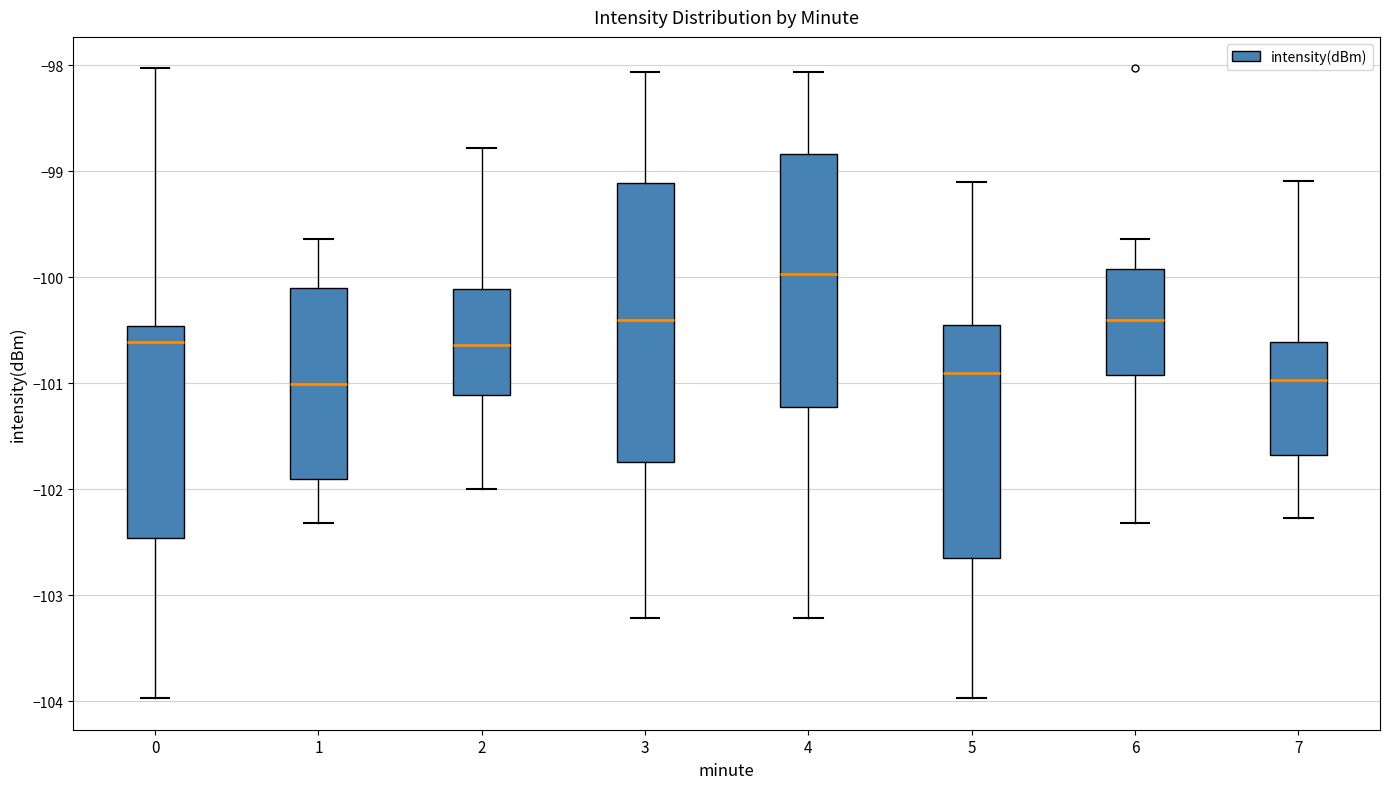

Reading left to right, read every box against the y-axis: the position of its median line, the range the box covers, and the ends of its whiskers. The values are not printed on the chart, so give them approximately, as read against the axis.

0: median -100.6, box -102.5 to -100.5, whiskers -104.0 to -98.0
1: median -101.0, box -101.9 to -100.1, whiskers -102.3 to -99.6
2: median -100.6, box -101.1 to -100.1, whiskers -102.0 to -98.8
3: median -100.4, box -101.7 to -99.1, whiskers -103.2 to -98.1
4: median -100.0, box -101.2 to -98.8, whiskers -103.2 to -98.1
5: median -100.9, box -102.6 to -100.4, whiskers -104.0 to -99.1
6: median -100.4, box -100.9 to -99.9, whiskers -102.3 to -99.6
7: median -101.0, box -101.7 to -100.6, whiskers -102.3 to -99.1